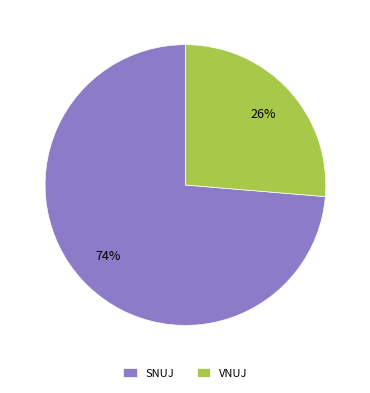

Which category has the smallest portion of the pie?

VNUJ